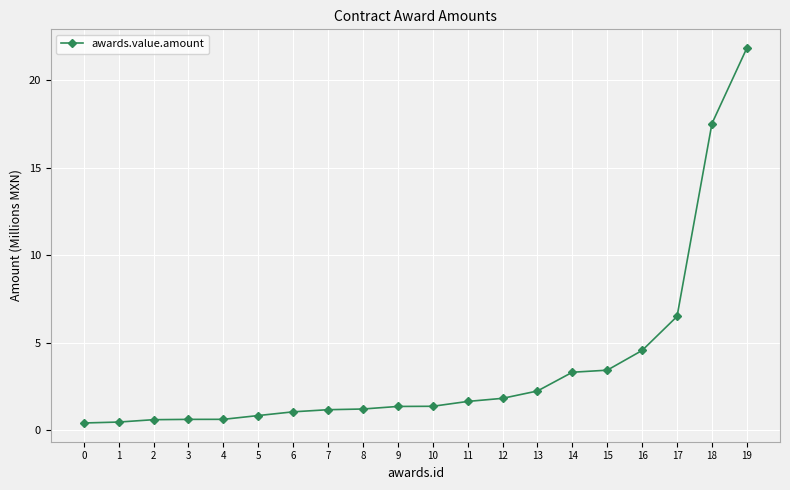

What is the value of the 8th point from the left?

1.2